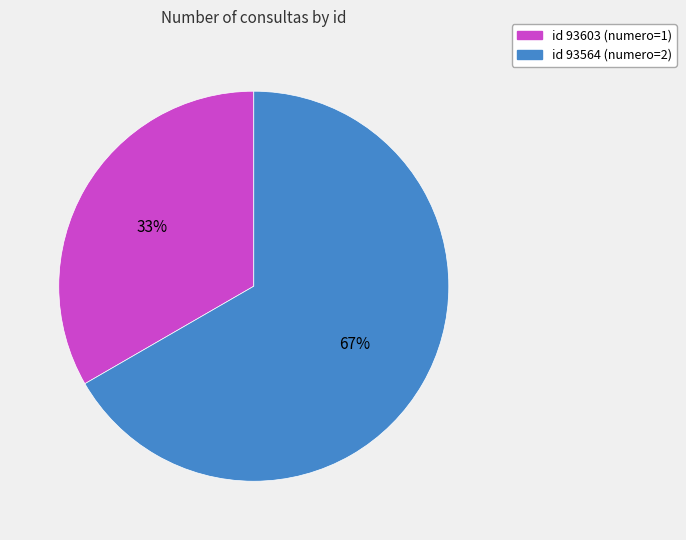

Is there a majority slice in this chart?

Yes